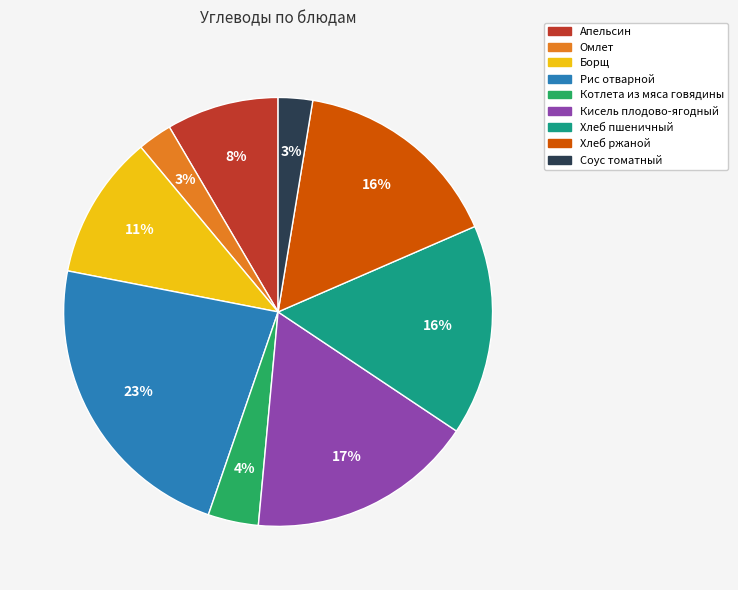

Do Соус томатный and Хлеб пшеничный together represent more than half of the pie?

No